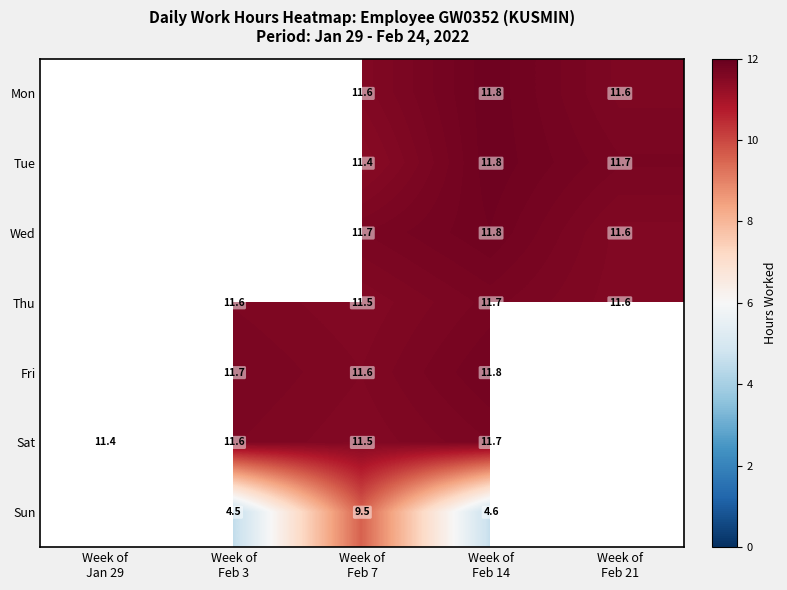

At which category is the sum across all series the highest?

Week of
Feb 7